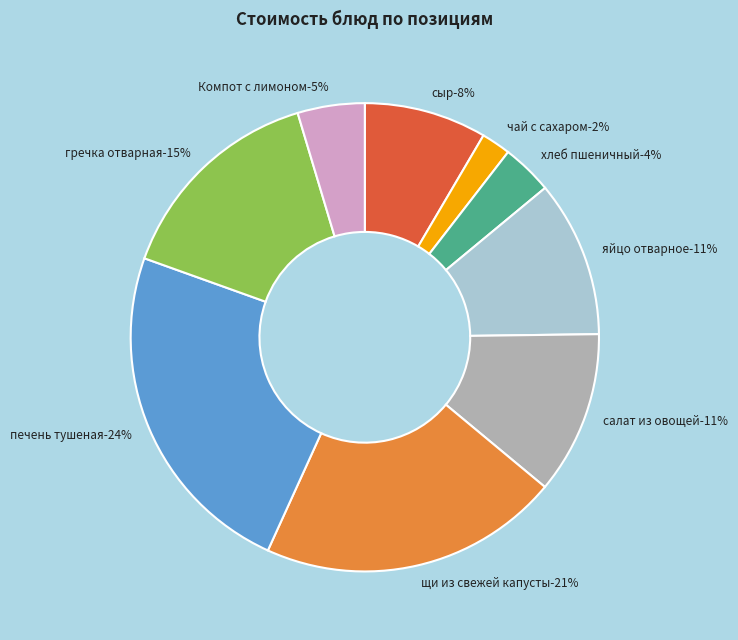

Which has a higher value, печень тушеная or хлеб пшеничный?

печень тушеная